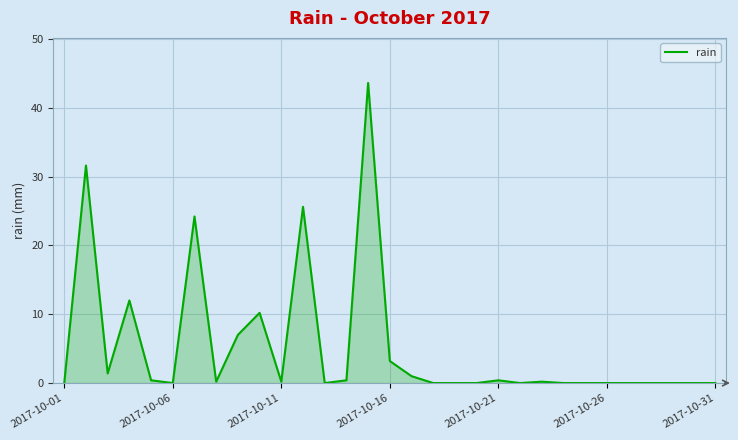

What is the difference between the maximum and minimum values?

43.6